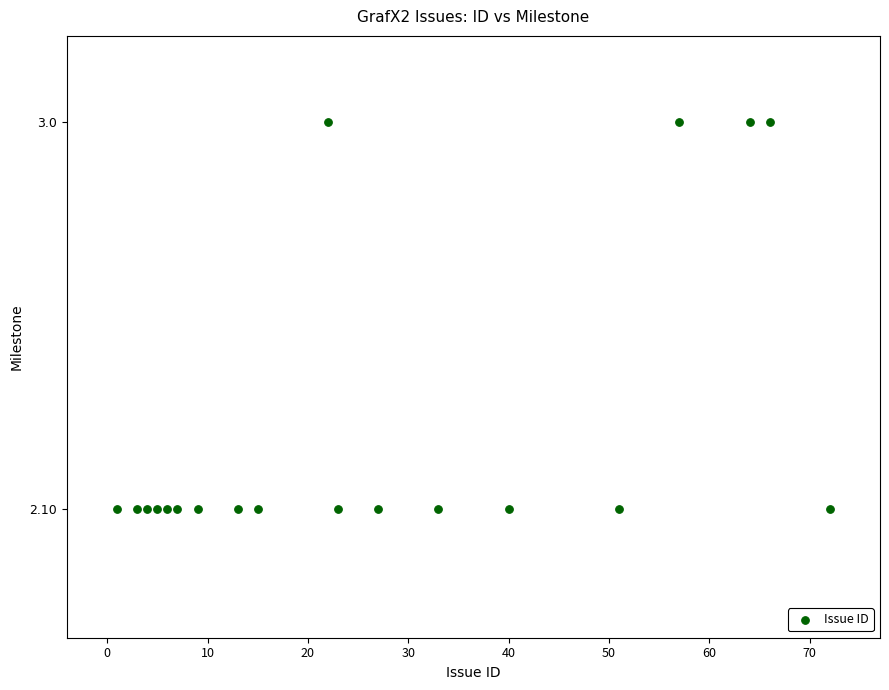

What is the range of X values (max minus min)?

71.0